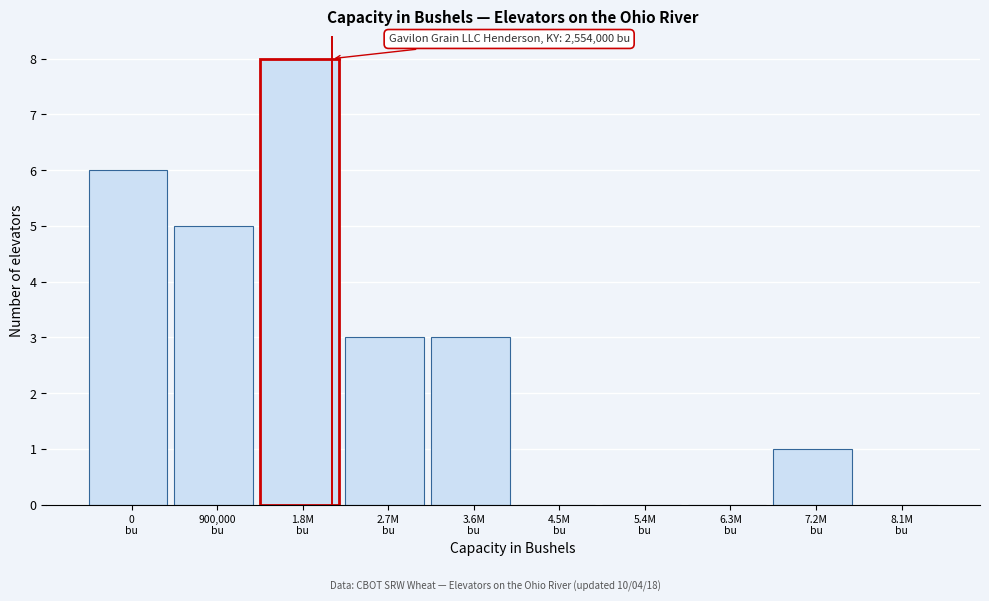

What is the greatest value displayed?

8